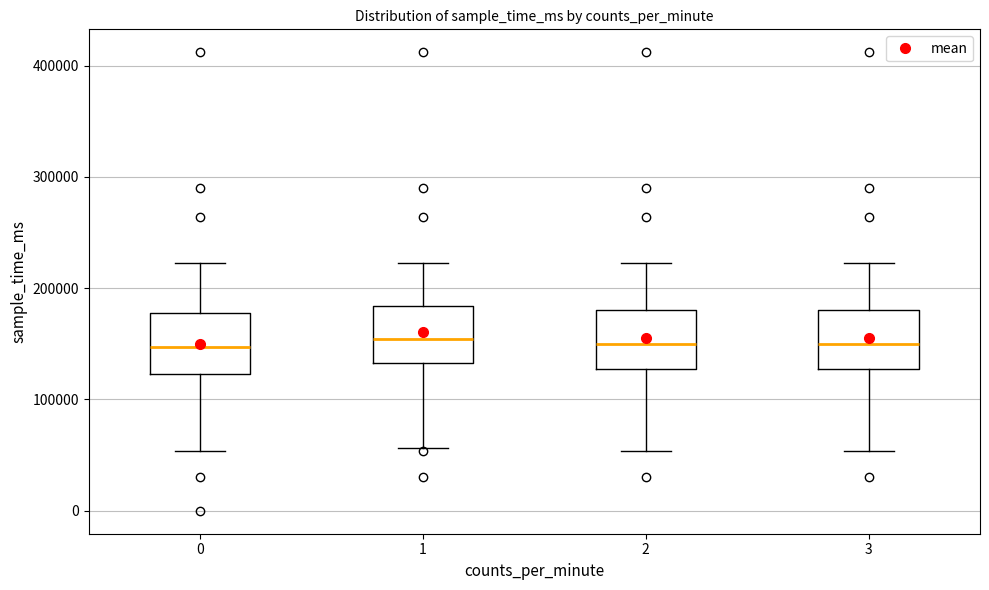

Reading left to right, read every box against the y-axis: the position of its median line, the range the box covers, and the ends of its whiskers. The values are not printed on the chart, so give them approximately, as read against the axis.

0: median 150000, box 120000 to 180000, whiskers 50000 to 220000
1: median 150000, box 130000 to 180000, whiskers 60000 to 220000
2: median 150000, box 130000 to 180000, whiskers 50000 to 220000
3: median 150000, box 130000 to 180000, whiskers 50000 to 220000